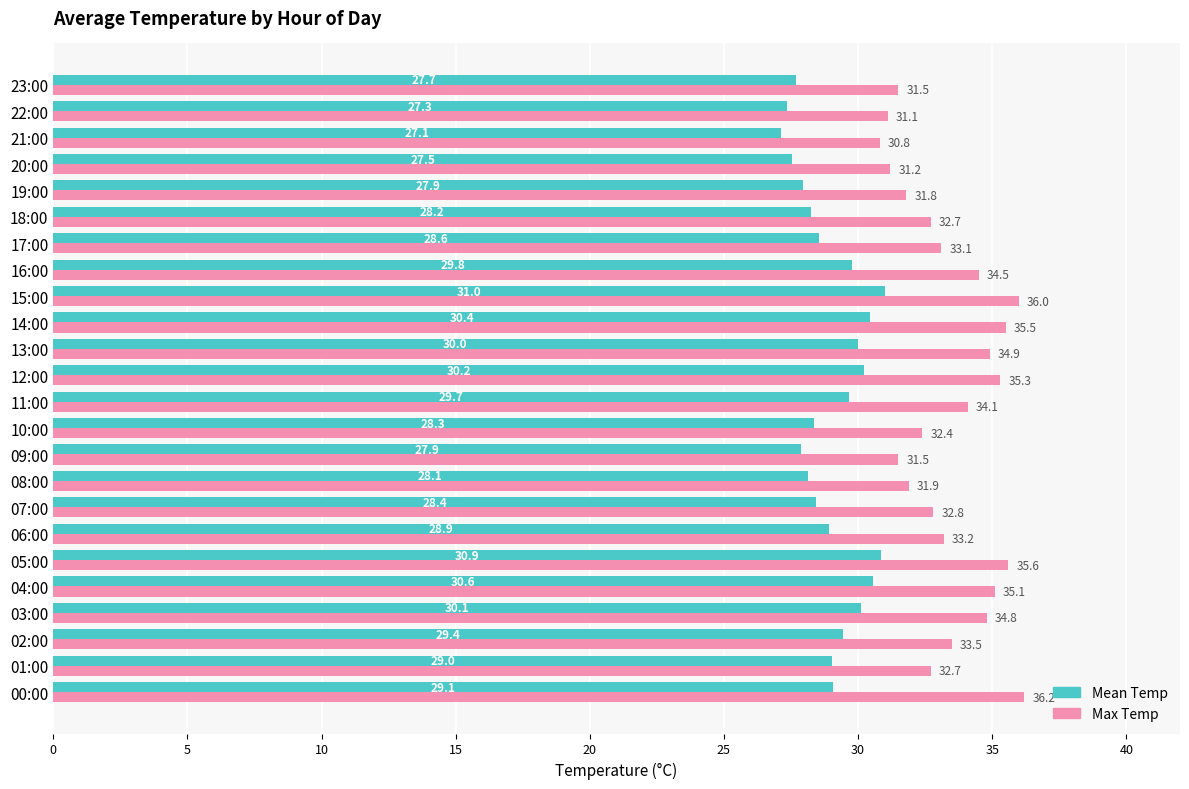

Which series has the largest range (max minus min)?

Max Temp